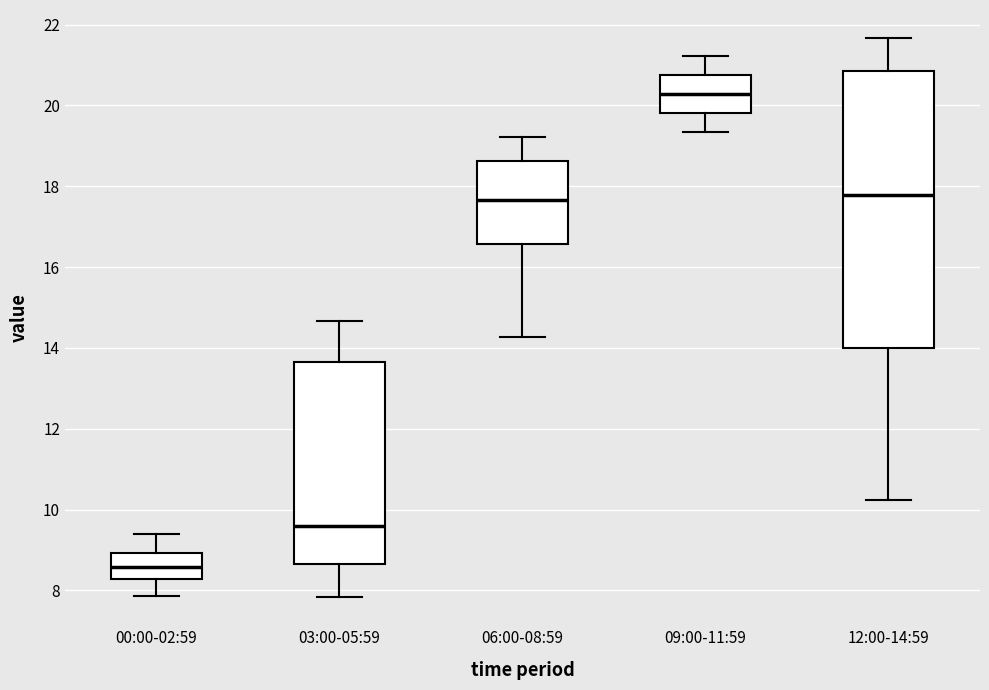

Where does the lower whisker of the box for 03:00-05:59 end on the y-axis? The values are not printed on the chart, so give them approximately, as read against the axis.

7.8